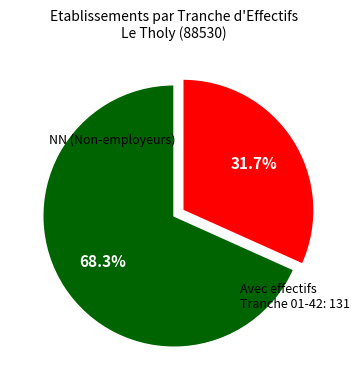

To the nearest percent, what is the difference between the largest and smallest slice percentages?

37%